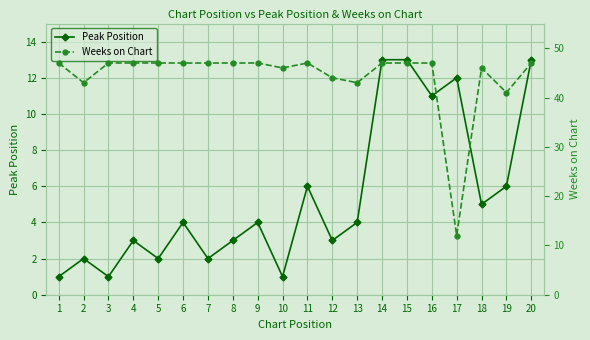

Where is the first local minimum for Peak Position?

3